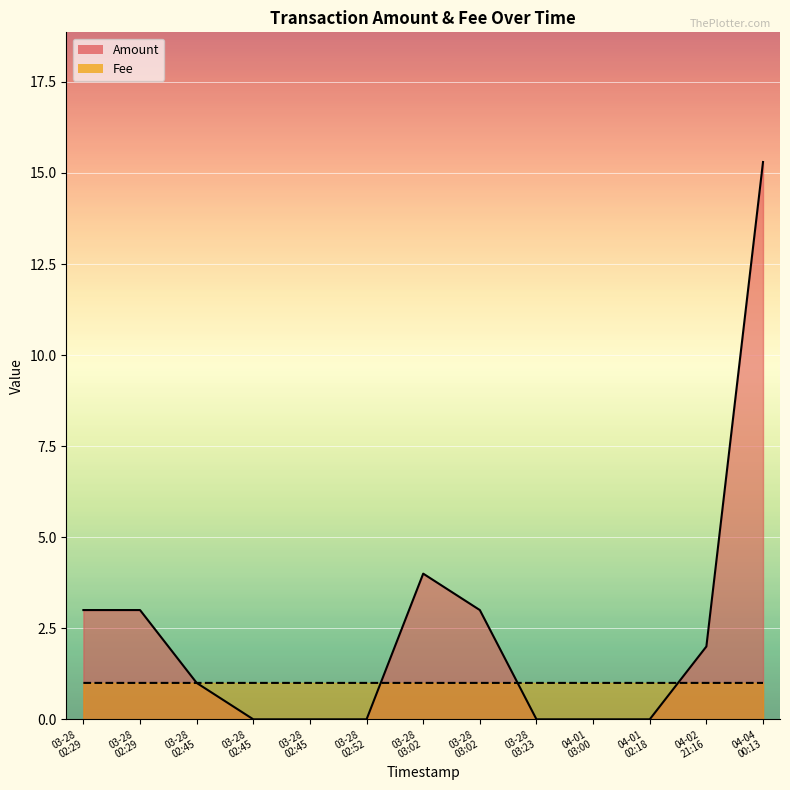

Which has a higher value, 04-04 00:13 or 03-28 03:02?

04-04 00:13